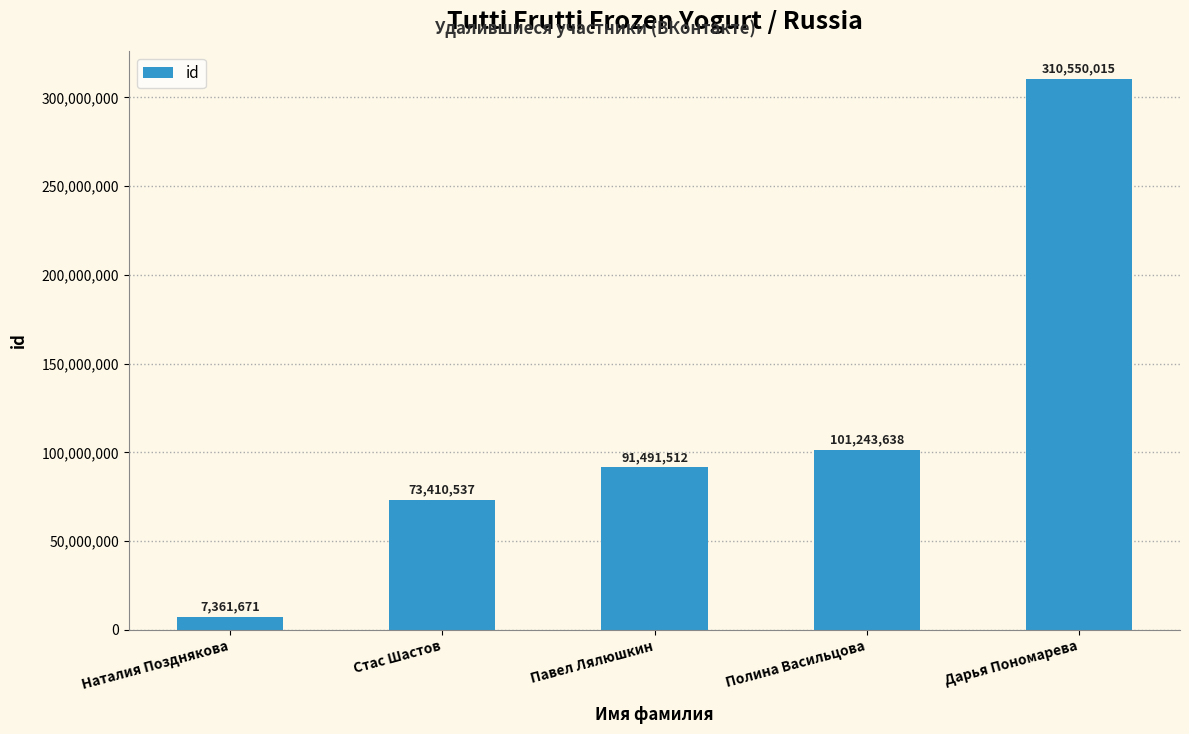

What is the maximum value shown in the chart?

310550015